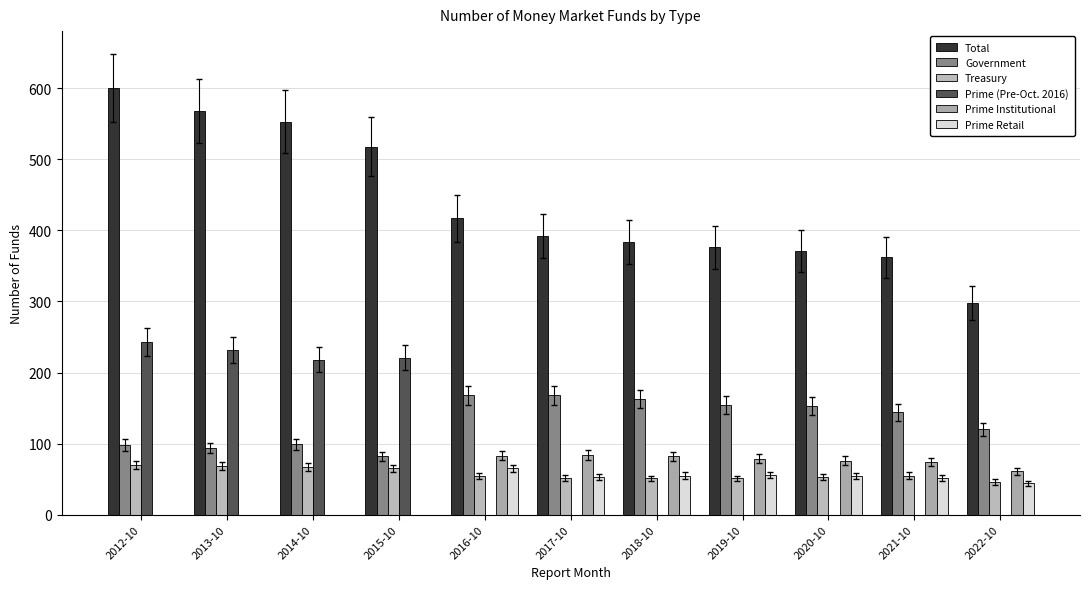

The value of Prime Retail at 2016-10 is 113. True or false?

False